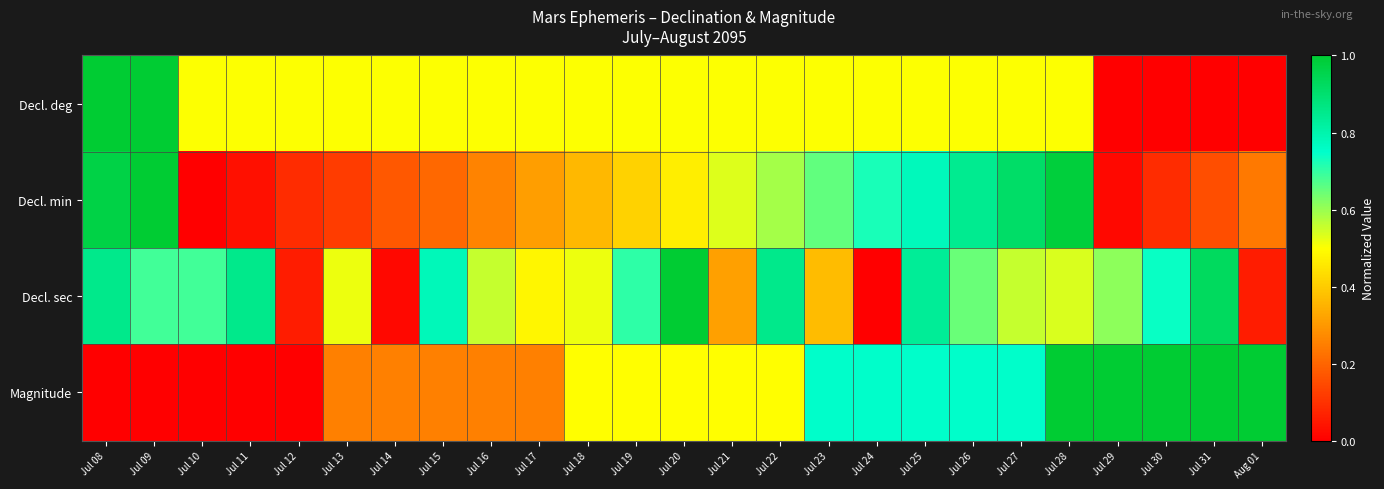

Reading left to right, transcribe all the data shown in this chart.

Decl. deg: Jul 08=1.0	Jul 09=1.0	Jul 10=0.5	Jul 11=0.5	Jul 12=0.5	Jul 13=0.5	Jul 14=0.5	Jul 15=0.5	Jul 16=0.5	Jul 17=0.5	Jul 18=0.5	Jul 19=0.5	Jul 20=0.5	Jul 21=0.5	Jul 22=0.5	Jul 23=0.5	Jul 24=0.5	Jul 25=0.5	Jul 26=0.5	Jul 27=0.5	Jul 28=0.5	Jul 29=0.0	Jul 30=0.0	Jul 31=0.0	Aug 01=0.0
Decl. min: Jul 08=1.0	Jul 09=1.0	Jul 10=0.0	Jul 11=0.0	Jul 12=0.1	Jul 13=0.1	Jul 14=0.2	Jul 15=0.2	Jul 16=0.3	Jul 17=0.3	Jul 18=0.4	Jul 19=0.4	Jul 20=0.5	Jul 21=0.5	Jul 22=0.6	Jul 23=0.7	Jul 24=0.7	Jul 25=0.8	Jul 26=0.8	Jul 27=0.9	Jul 28=1.0	Jul 29=0.0	Jul 30=0.1	Jul 31=0.2	Aug 01=0.2
Decl. sec: Jul 08=0.9	Jul 09=0.7	Jul 10=0.7	Jul 11=0.9	Jul 12=0.1	Jul 13=0.5	Jul 14=0.0	Jul 15=0.8	Jul 16=0.6	Jul 17=0.5	Jul 18=0.5	Jul 19=0.7	Jul 20=1.0	Jul 21=0.3	Jul 22=0.9	Jul 23=0.4	Jul 24=0.0	Jul 25=0.8	Jul 26=0.6	Jul 27=0.6	Jul 28=0.5	Jul 29=0.6	Jul 30=0.7	Jul 31=0.9	Aug 01=0.1
Magnitude: Jul 08=0.0	Jul 09=0.0	Jul 10=0.0	Jul 11=0.0	Jul 12=0.0	Jul 13=0.3	Jul 14=0.3	Jul 15=0.3	Jul 16=0.3	Jul 17=0.3	Jul 18=0.5	Jul 19=0.5	Jul 20=0.5	Jul 21=0.5	Jul 22=0.5	Jul 23=0.8	Jul 24=0.8	Jul 25=0.8	Jul 26=0.8	Jul 27=0.8	Jul 28=1.0	Jul 29=1.0	Jul 30=1.0	Jul 31=1.0	Aug 01=1.0